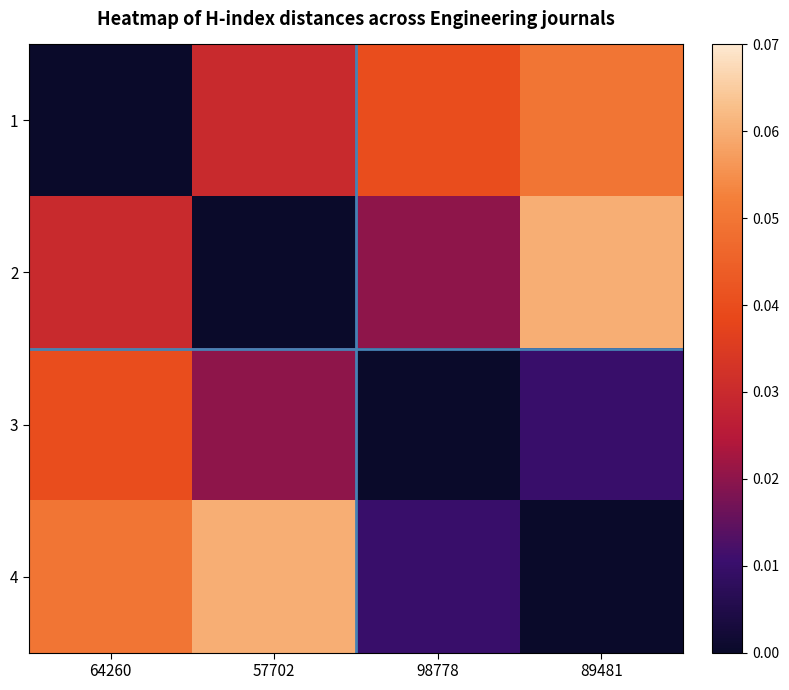

How many data points does each series have?

4